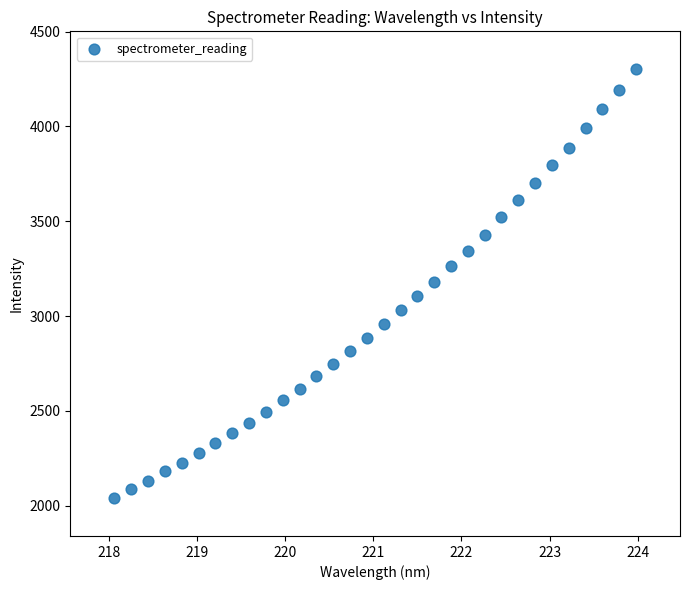

What is the range of X values (max minus min)?

5.9